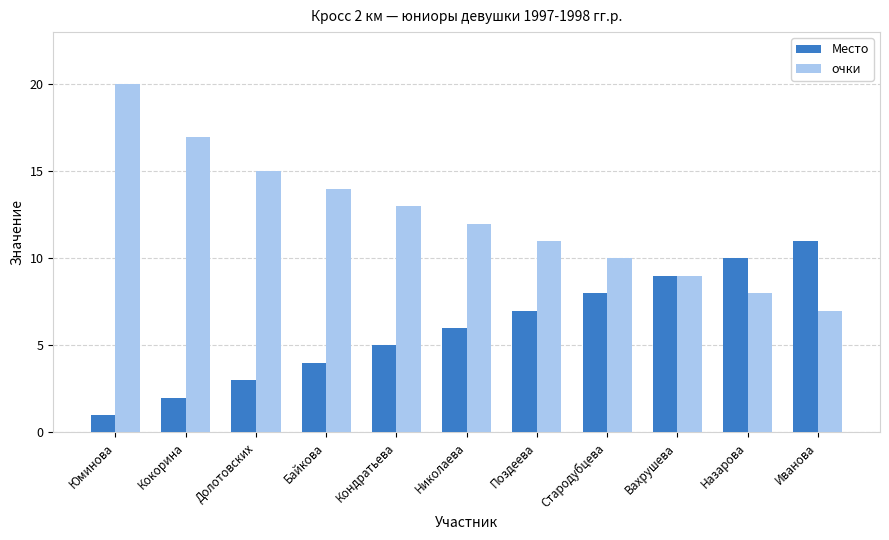

Is it true that очки equals 8 at Долотовских?

False